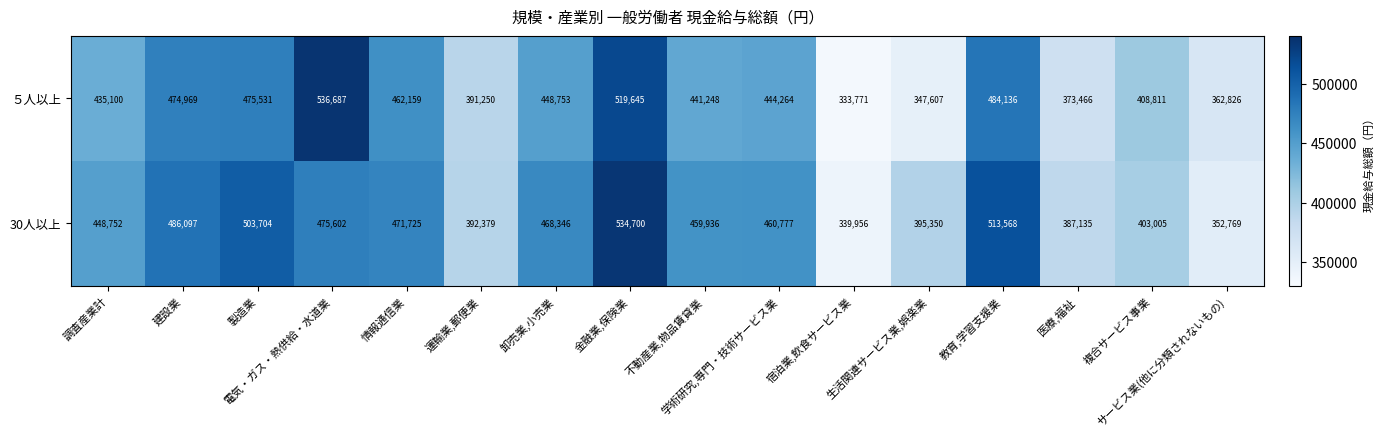

What is the highest value of the ５人以上 series?

536687